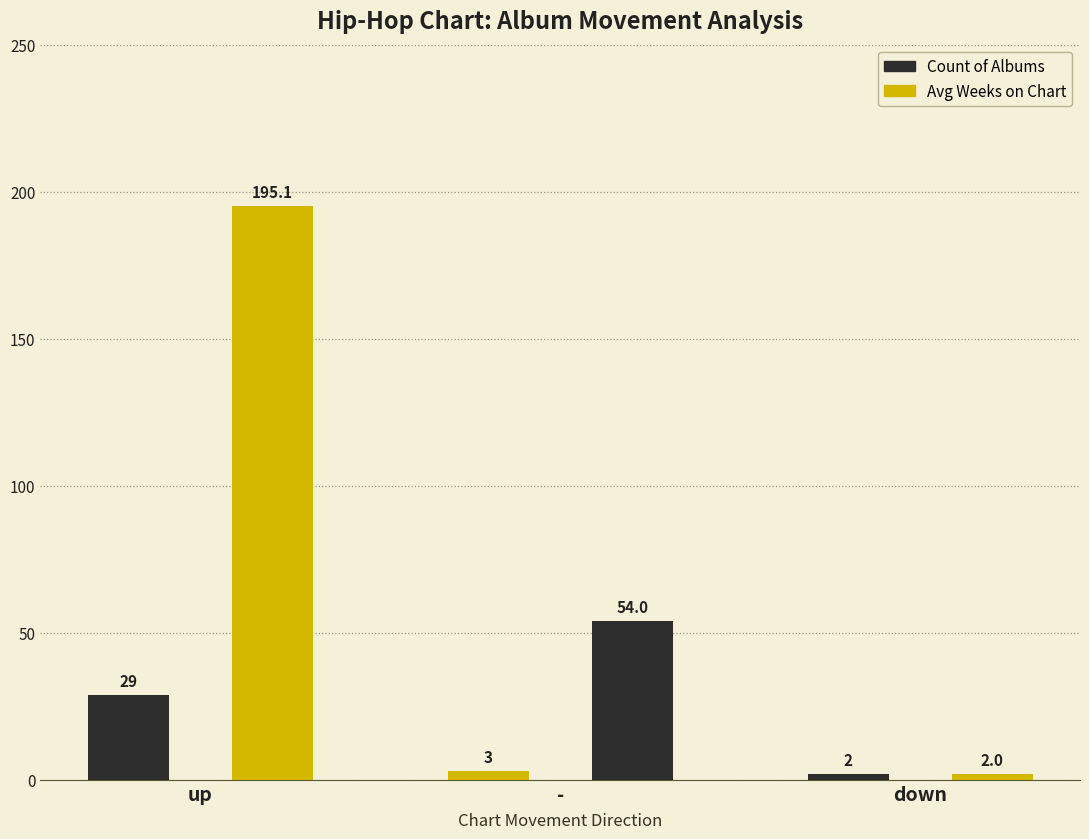

How many bars are there in total?

6